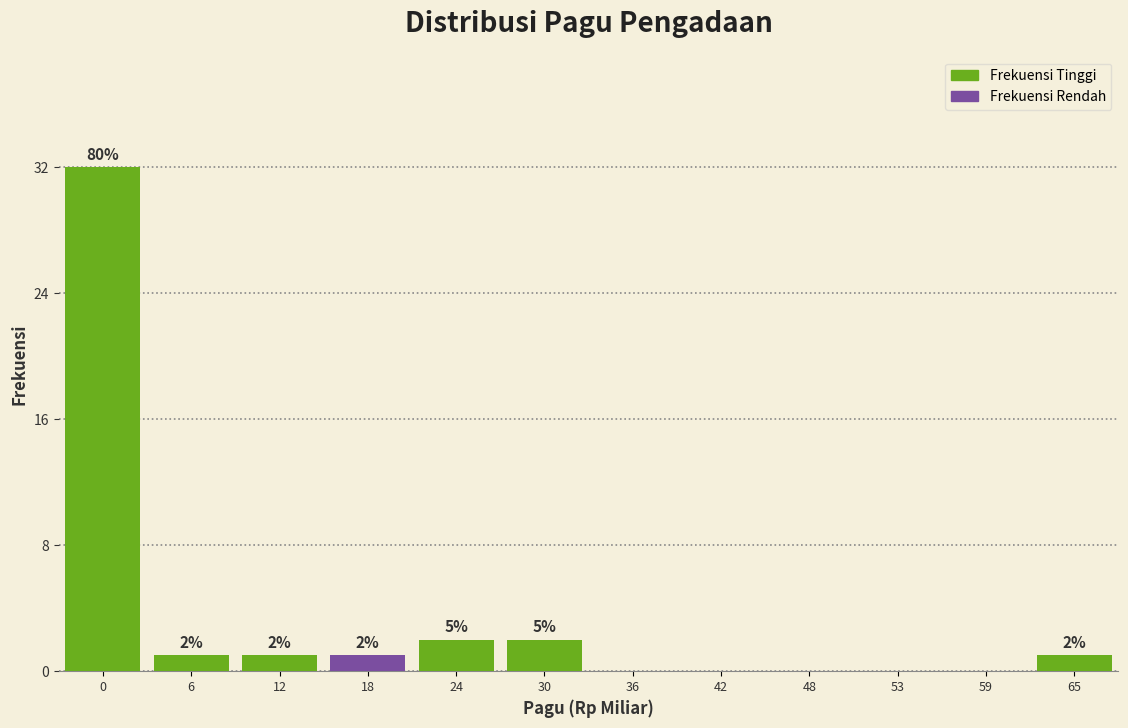

Reading left to right, what are all the values shown in this chart?

0=32	6=1	12=1	18=1	24=2	30=2	36=0	42=0	48=0	53=0	59=0	65=1